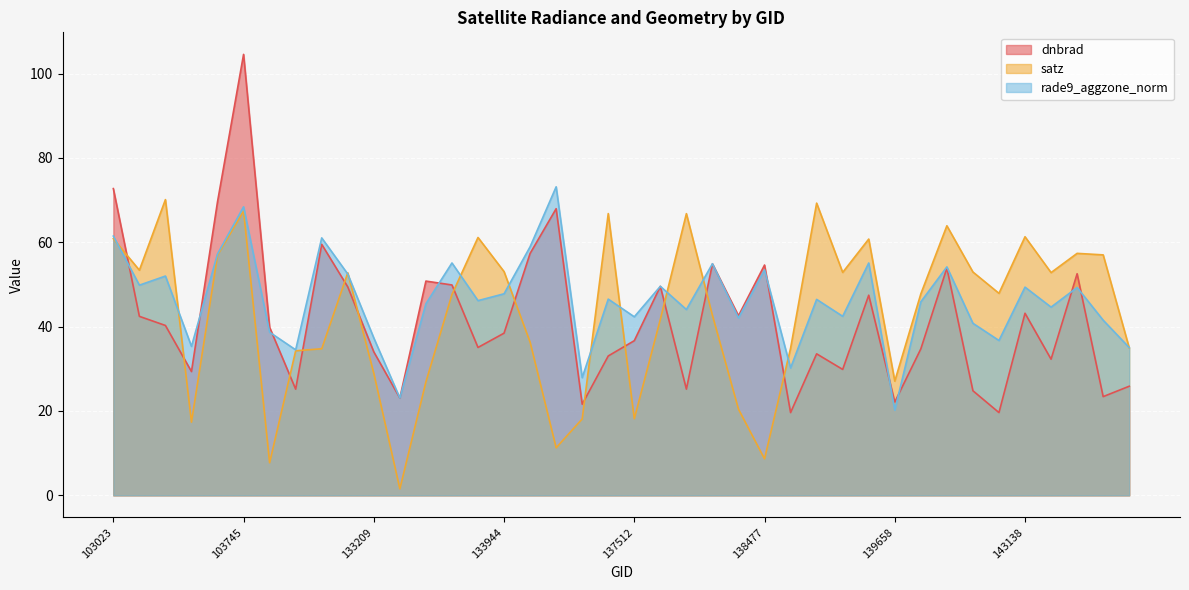

How many intersections are there between rade9_aggzone_norm and dnbrad?

11